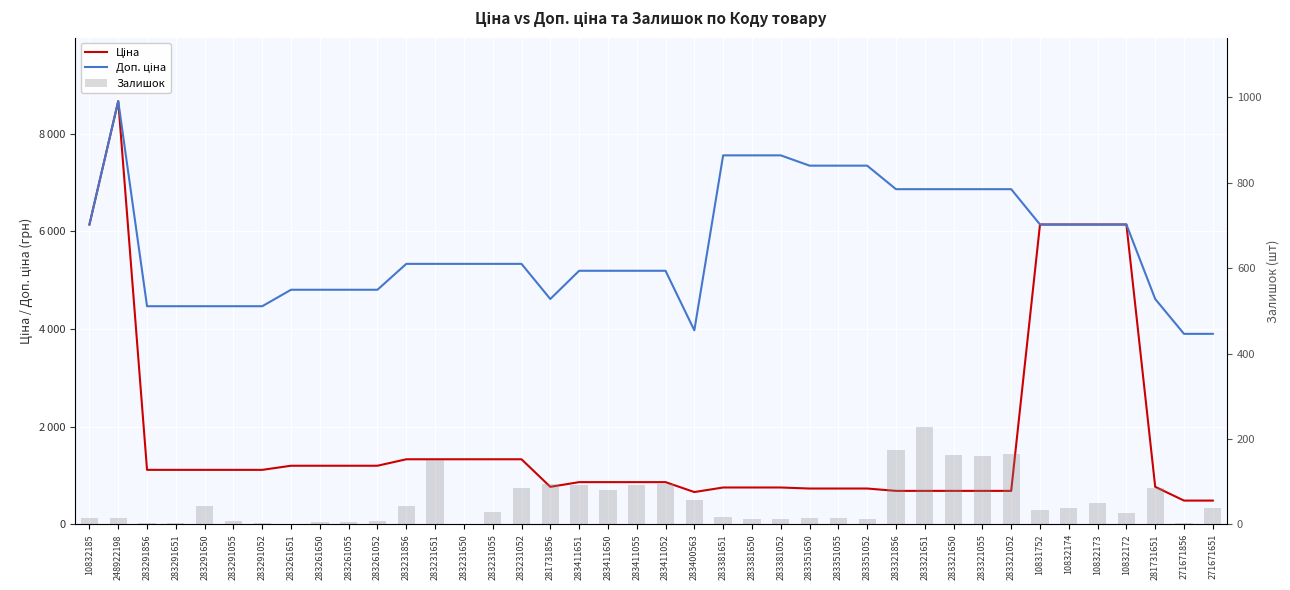

Reading left to right, what are all the values shown in this chart?

Ціна: 6143.2	8669.7	1117.4	1117.4	1117.4	1117.4	1117.4	1201.7	1201.7	1201.7	1201.7	1334.2	1334.2	1334.2	1334.2	1334.2	769.5	865.9	865.9	865.9	865.9	662.6	756.0	756.0	756.0	734.9	734.9	734.9	686.7	686.7	686.7	686.7	686.7	6143.2	6143.2	6143.2	6143.2	769.5	487.9	487.9
Доп. ціна: 6143.2	8669.7	4469.5	4469.5	4469.5	4469.5	4469.5	4806.8	4806.8	4806.8	4806.8	5336.9	5336.9	5336.9	5336.9	5336.9	4617.1	5195.4	5195.4	5195.4	5195.4	3975.6	7559.7	7559.7	7559.7	7348.8	7348.8	7348.8	6866.9	6866.9	6866.9	6866.9	6866.9	6143.2	6143.2	6143.2	6143.2	4617.1	3903.3	3903.3
Залишок: 14.0	15.0	4.0	4.0	43.0	7.0	3.0	1.0	6.0	5.0	8.0	44.0	152.0	0.0	28.0	85.0	94.0	92.0	80.0	92.0	94.0	58.0	17.0	13.0	13.0	14.0	16.0	13.0	174.0	228.0	163.0	160.0	165.0	33.0	38.0	49.0	26.0	86.0	3.0	39.0